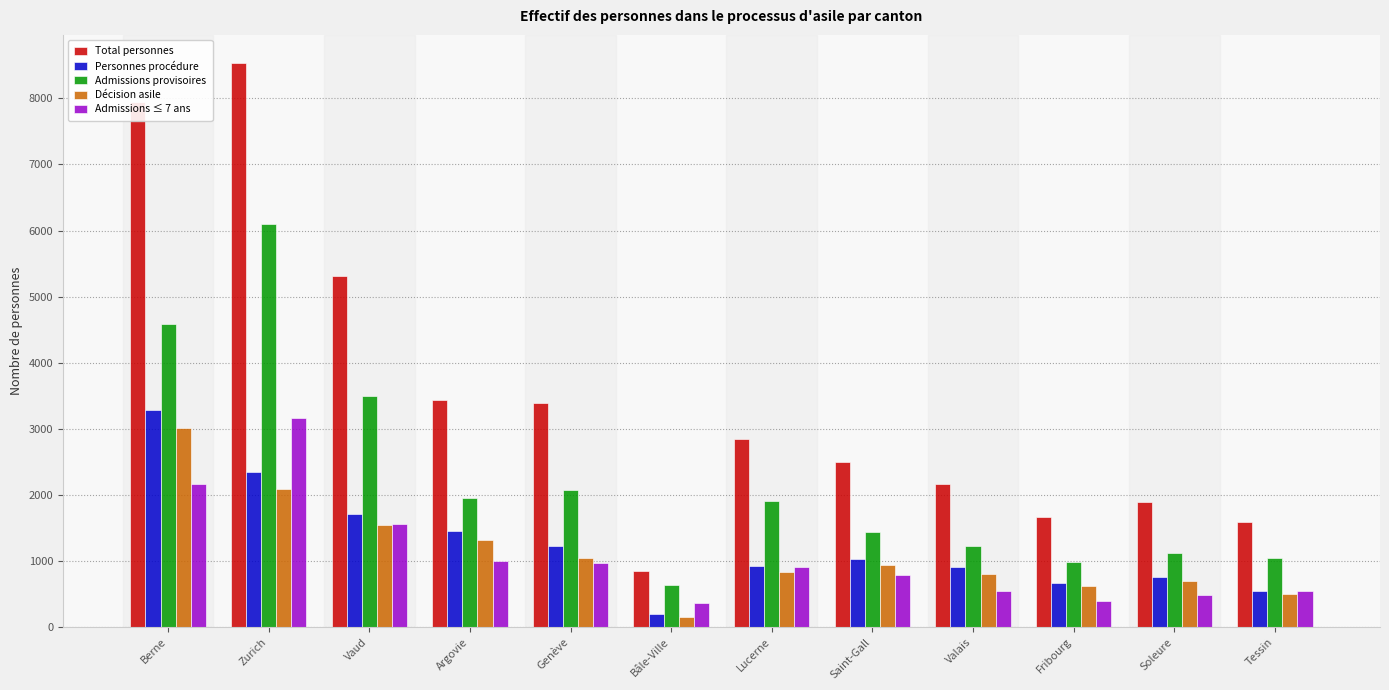

What is the difference between the Personnes procédure values at Zurich and Valais?

1443